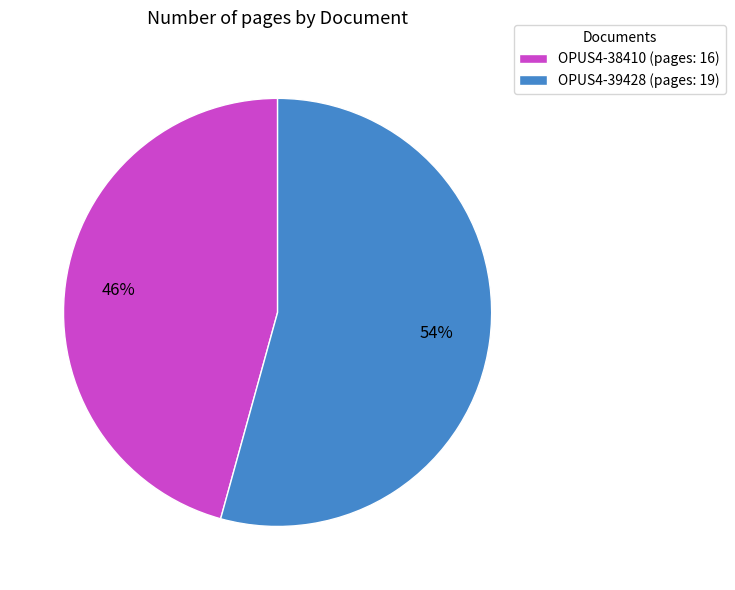

How many slices are in this pie chart?

2